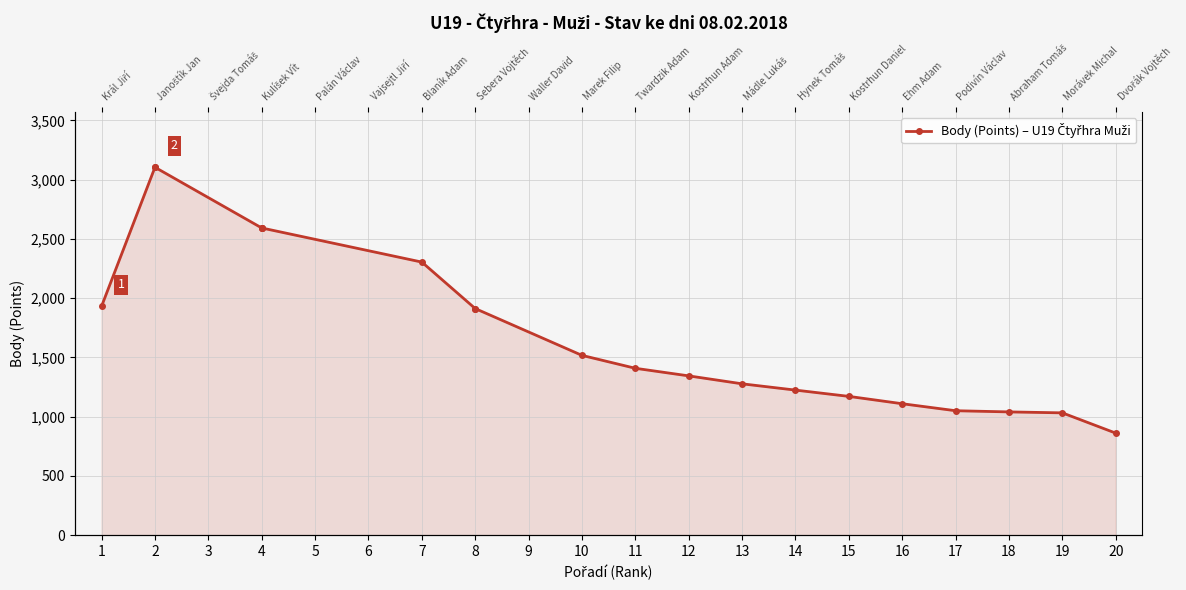

Does the chart display data point markers on the line(s)?

Yes